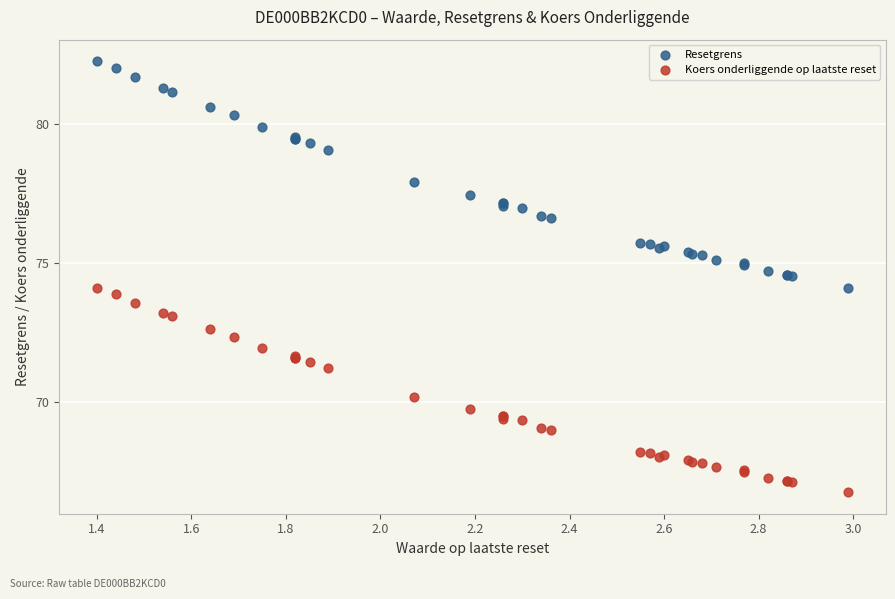

Which series contains the highest Y value?

Resetgrens